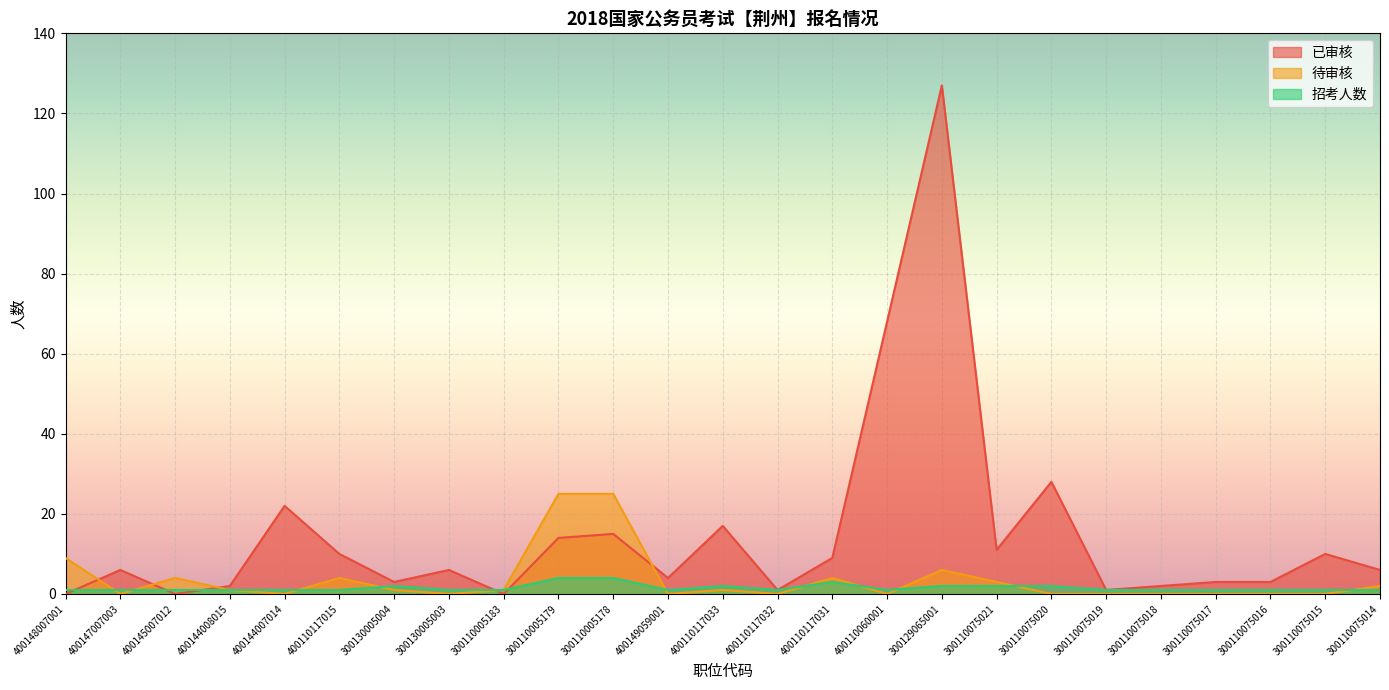

At which category is the sum across all series the highest?

300129065001